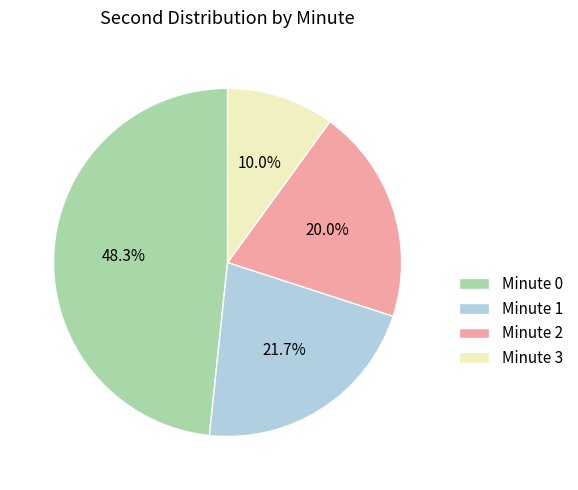

Is the sum of Minute 2 and Minute 3 greater than half?

No